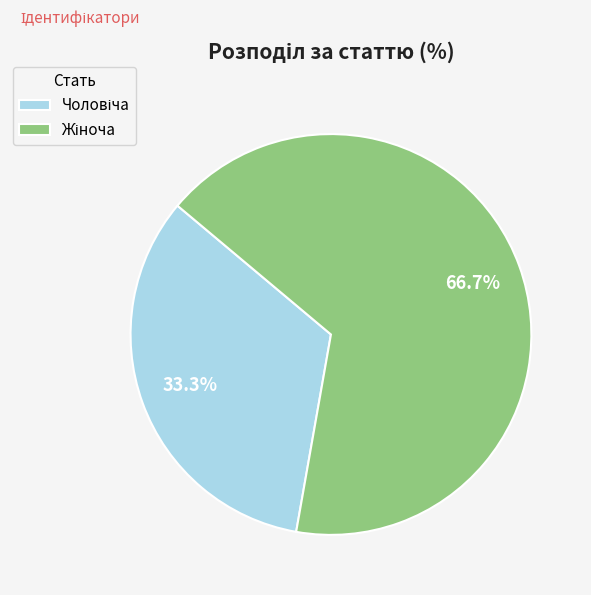

Count the number of slices in the pie.

2